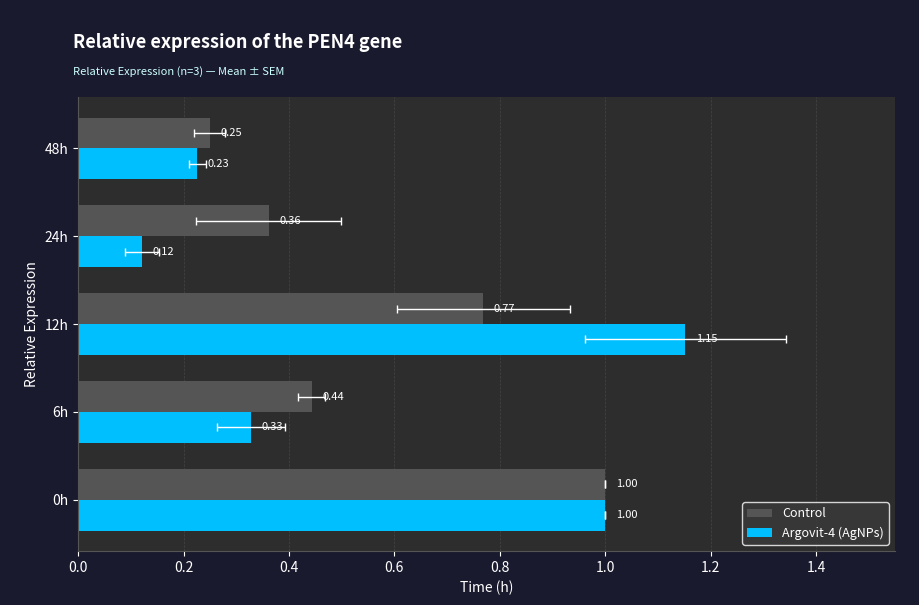

Which series has the largest total across all categories?

Argovit-4 (AgNPs)